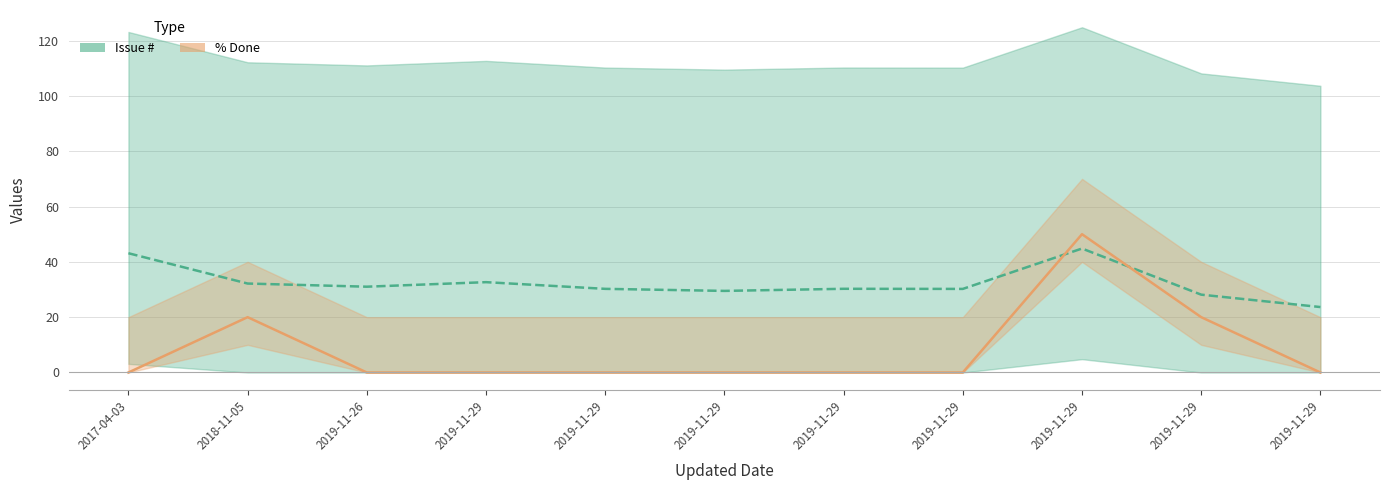

Which label corresponds to the smallest value in the chart?

2017-04-03